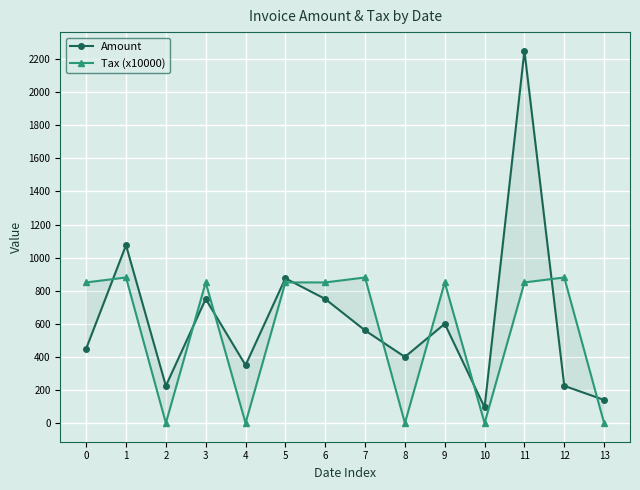

At 5, list the series in order from largest to smallest.

Amount, Tax (x10000)